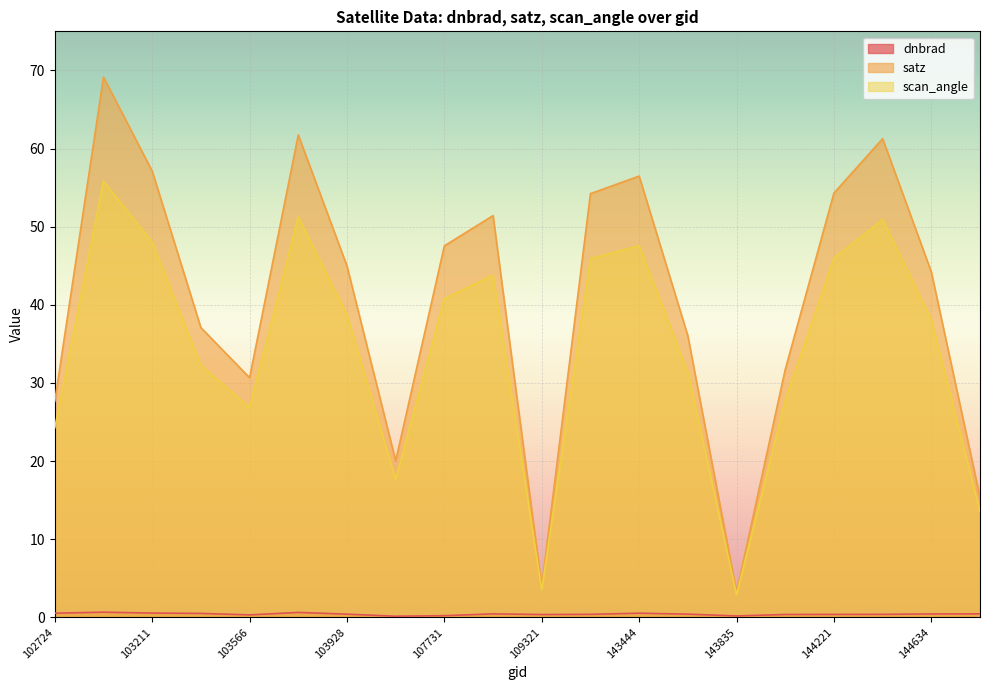

What are all the series names shown in the legend?

dnbrad, satz, scan_angle